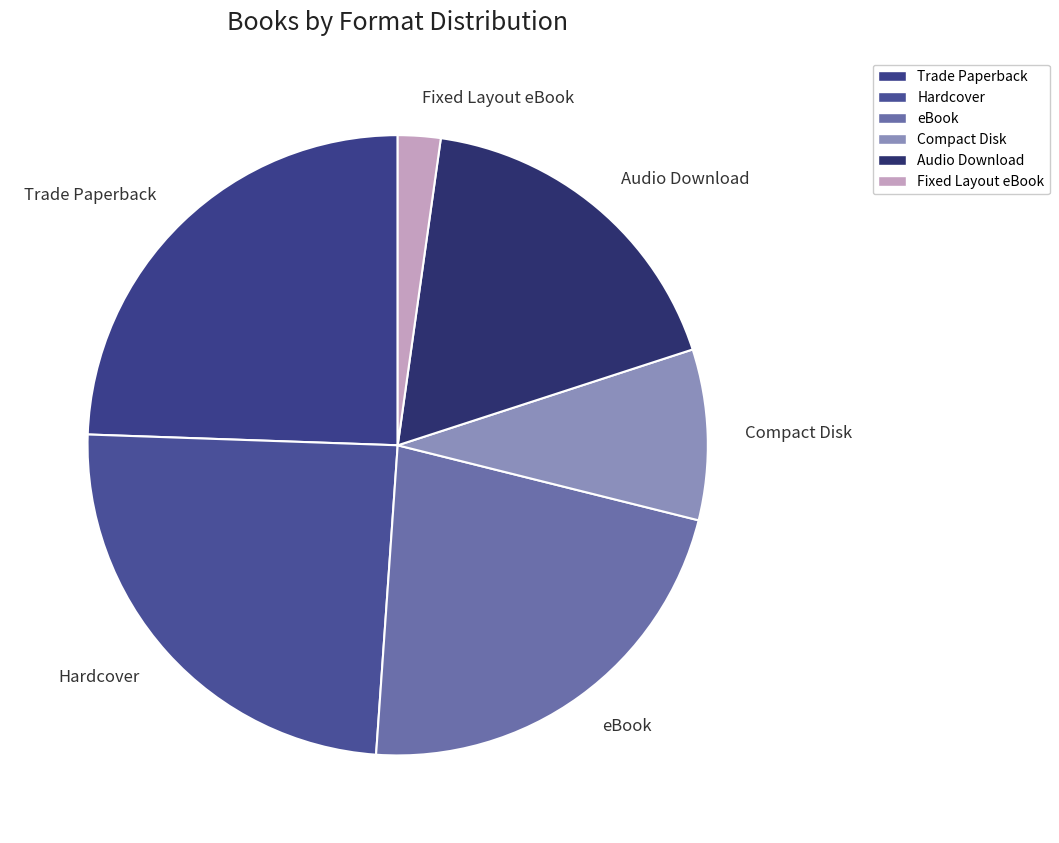

The Trade Paperback slice represents 30% of the pie. True or false?

False